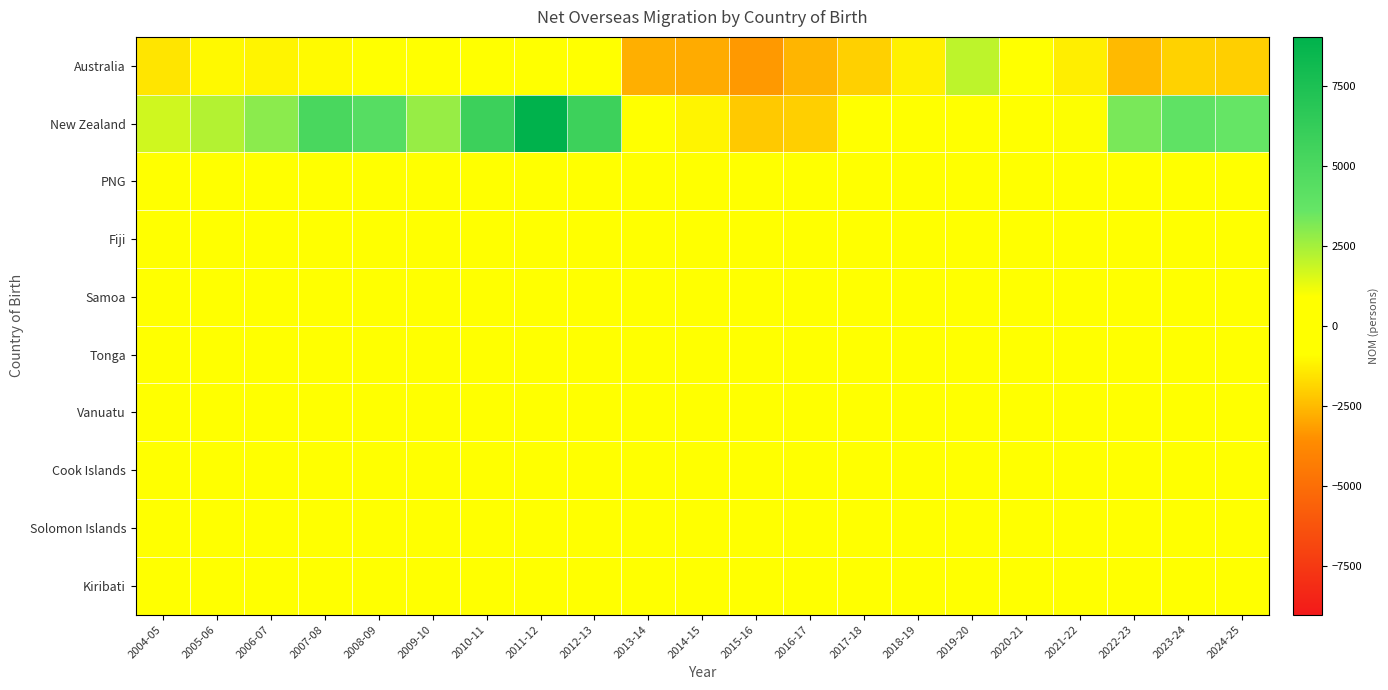

At which category is the sum across all series the highest?

2011-12